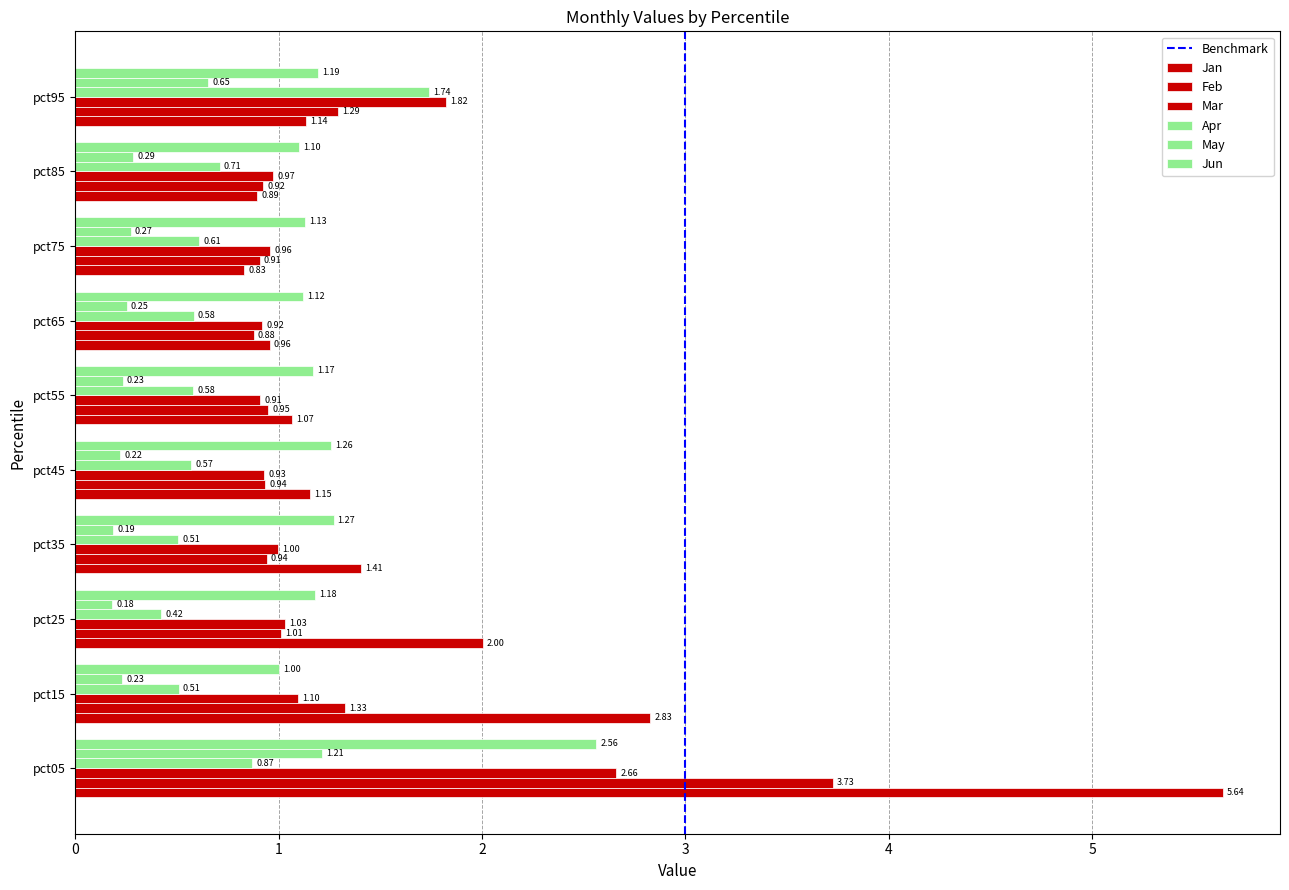

List the series in order of their peak value, lowest first.

May, Apr, Jun, Mar, Feb, Jan